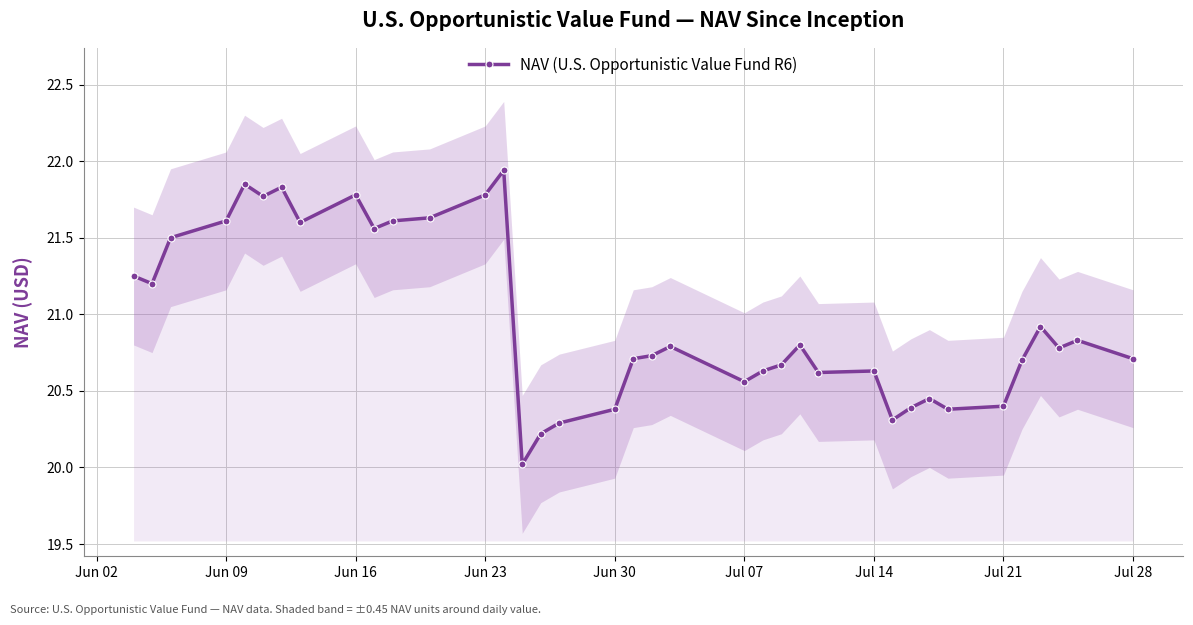

How many lines are shown in the chart?

1